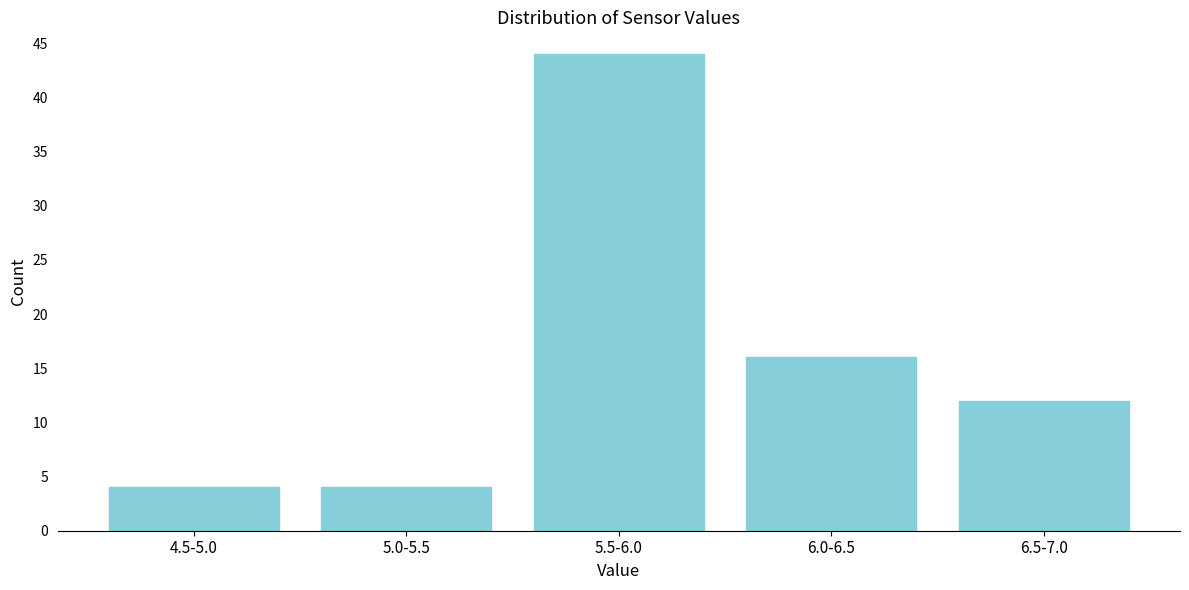

Reading left to right, extract all data points from this chart.

4	4	44	16	12